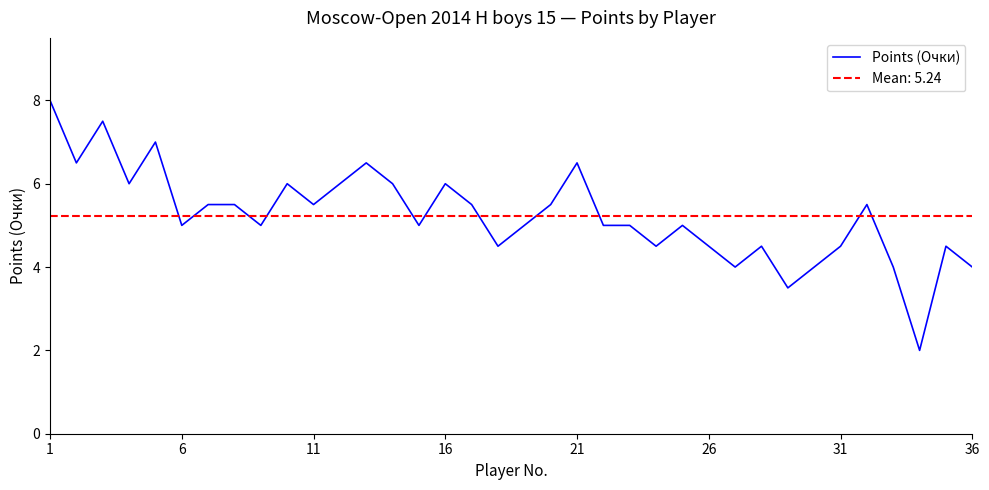

Reading left to right, list all the values displayed in this chart.

8.0	6.5	7.5	6.0	7.0	5.0	5.5	5.5	5.0	6.0	5.5	6.0	6.5	6.0	5.0	6.0	5.5	4.5	5.0	5.5	6.5	5.0	5.0	4.5	5.0	4.5	4.0	4.5	3.5	4.0	4.5	5.5	4.0	2.0	4.5	4.0